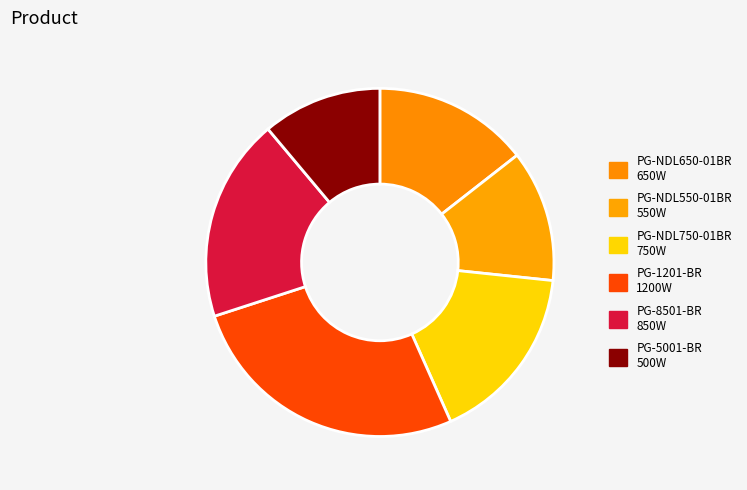

How many segments does this pie chart have?

6